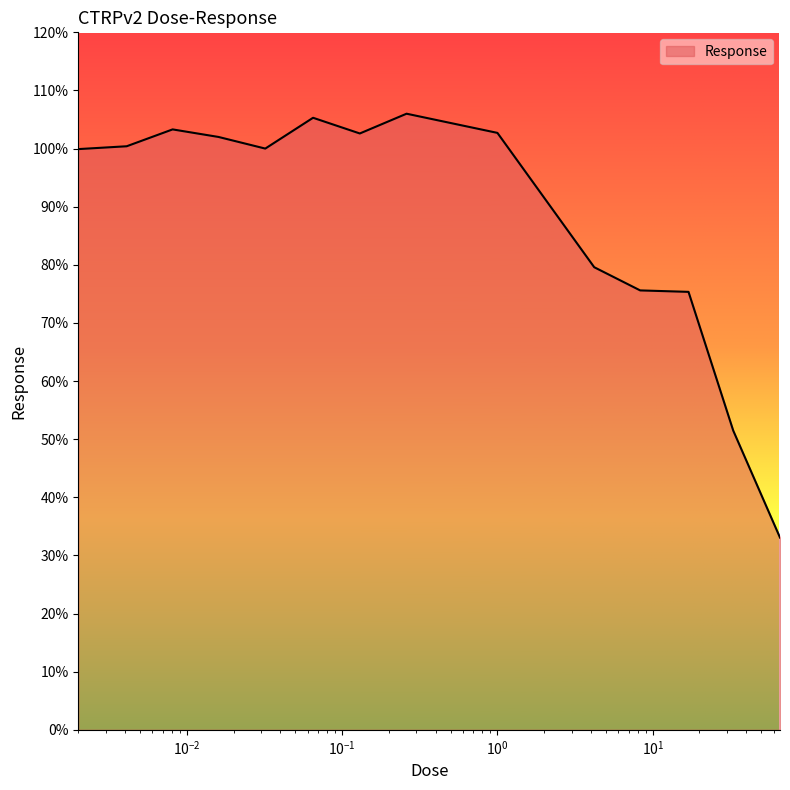

What is the maximum value shown in the chart?

106.0